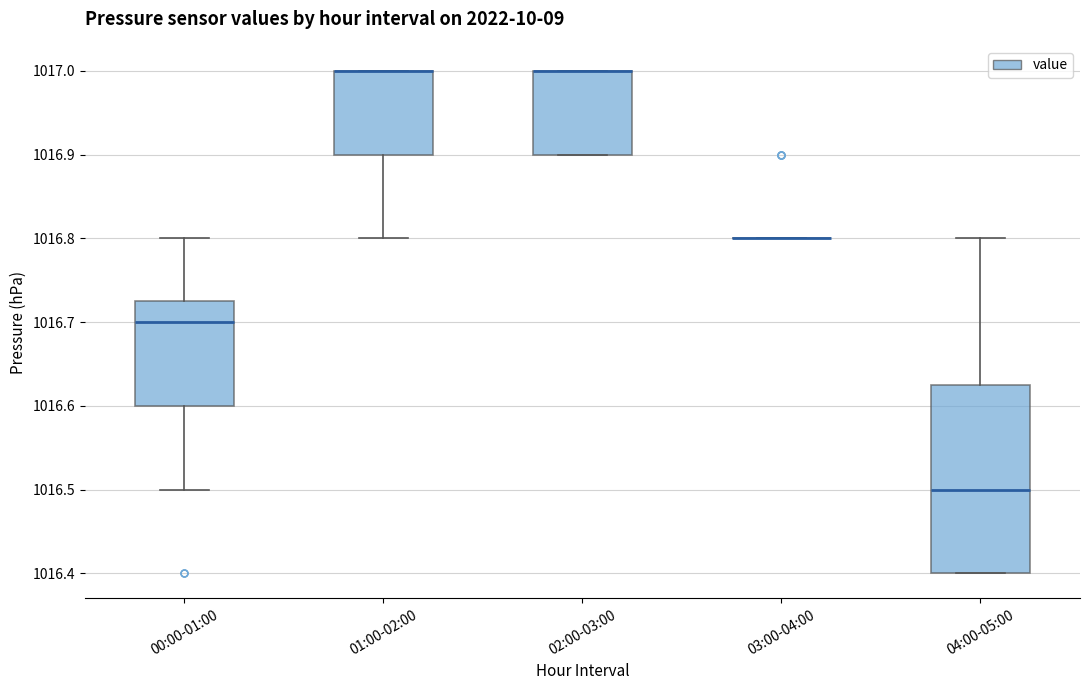

Reading left to right, transcribe this box plot: for each box, give where its median line is, the range the box spans, and where its two whiskers end, as read against the y-axis. The values are not printed on the chart, so give them approximately, as read against the axis.

00:00-01:00: median 1016.70, box 1016.60 to 1016.73, whiskers 1016.50 to 1016.80
01:00-02:00: median 1017.00 (drawn on the box's upper edge), box 1016.90 to 1017.00, whiskers 1016.80 to 1017.00
02:00-03:00: median 1017.00 (drawn on the box's upper edge), box 1016.90 to 1017.00, whiskers 1016.90 to 1017.00
03:00-04:00: box collapsed to a line at 1016.80, whiskers 1016.80 to 1016.80
04:00-05:00: median 1016.50, box 1016.40 to 1016.63, whiskers 1016.40 to 1016.80